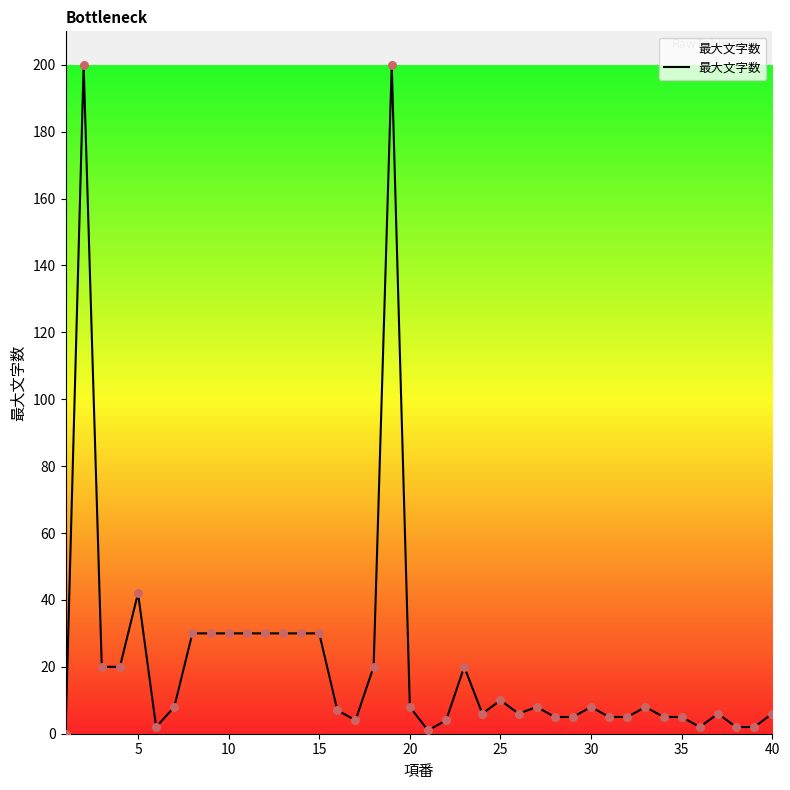

What is the greatest value displayed?

200